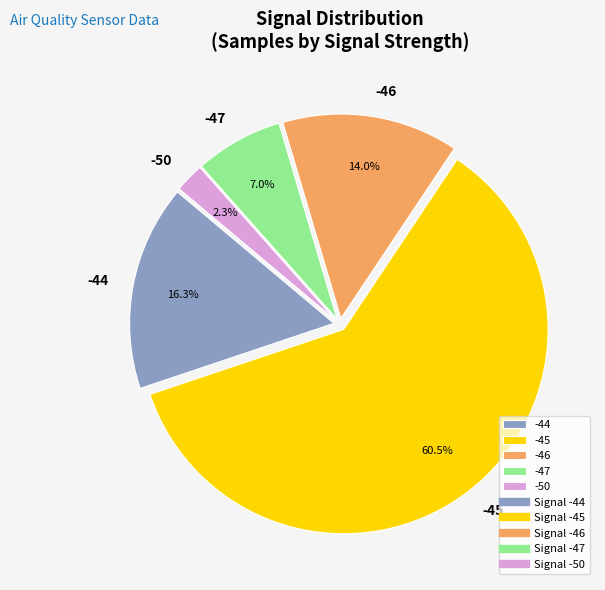

True or false: -46 accounts for 29% of the total.

False